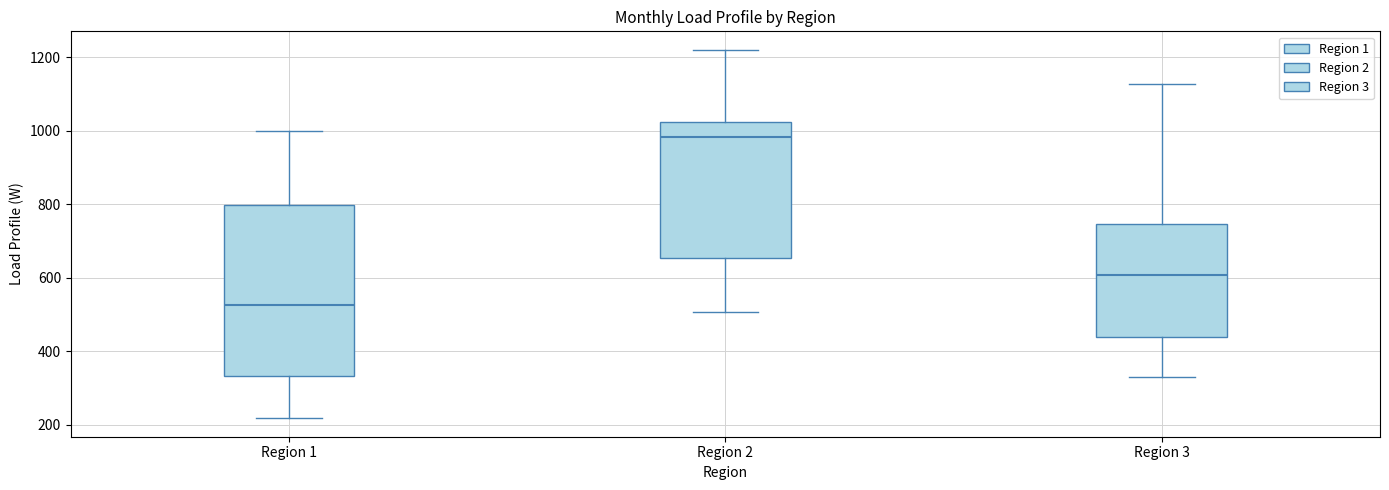

Where does the upper whisker of the box for Region 2 end on the y-axis? The values are not printed on the chart, so give them approximately, as read against the axis.

1220